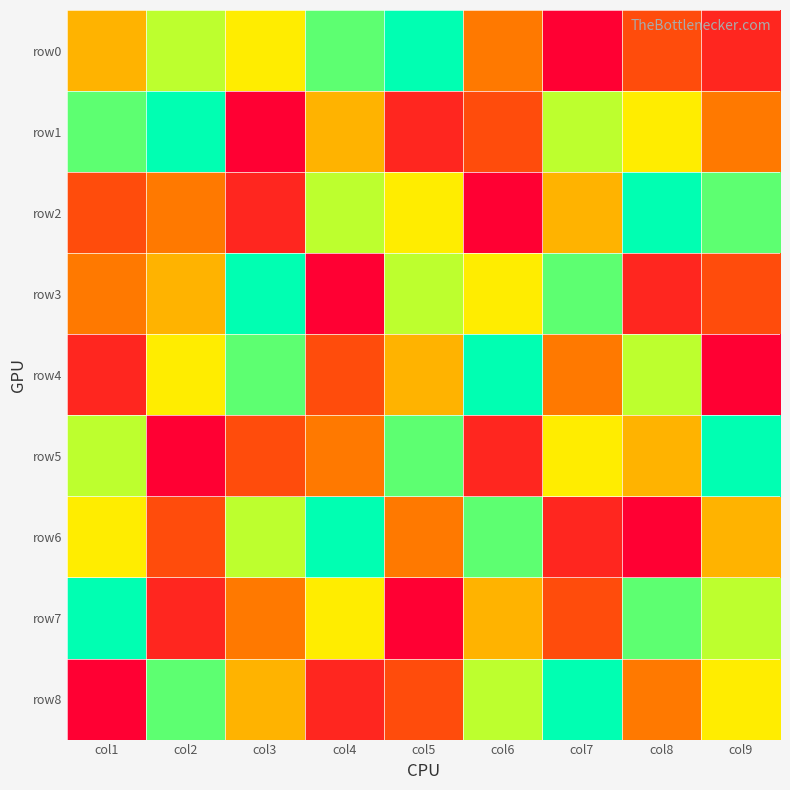

At col7, list the series in order from largest to smallest.

row8, row3, row1, row5, row2, row4, row7, row6, row0